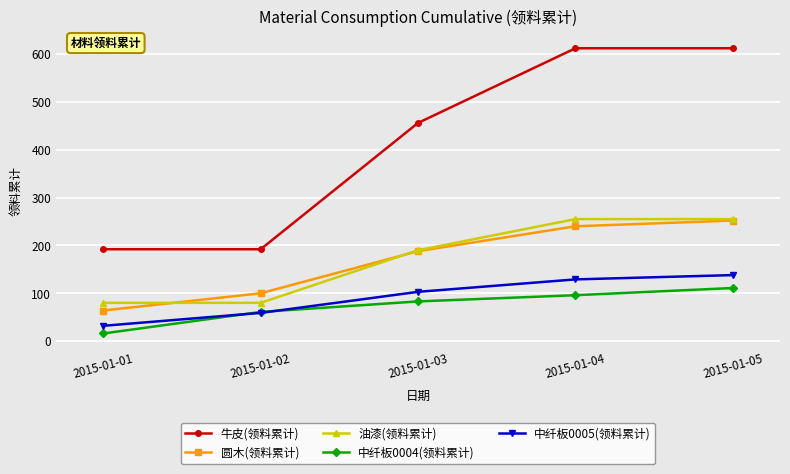

List the labels in order of 圆木(领料累计) value, largest first.

2015-01-05, 2015-01-04, 2015-01-03, 2015-01-02, 2015-01-01